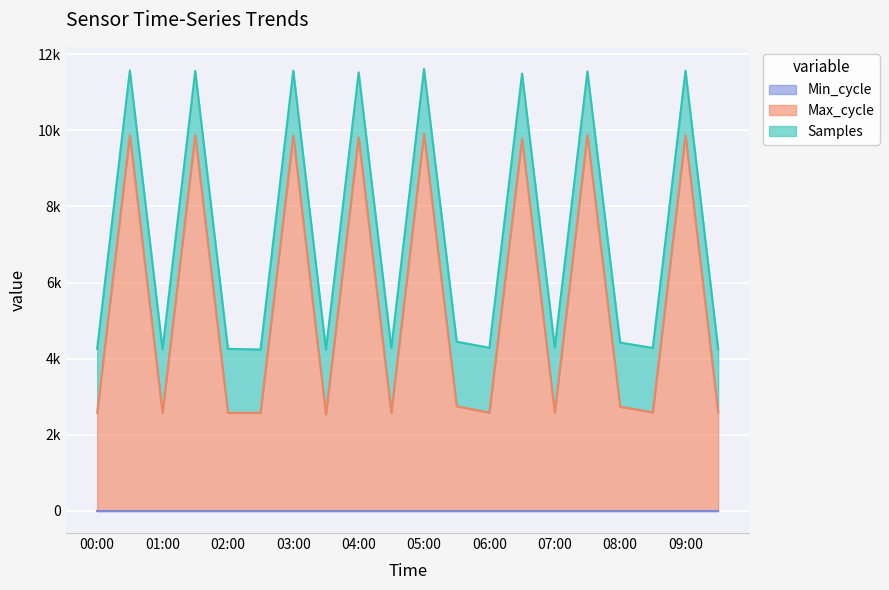

What is the sum of all Min_cycle values?

1.6